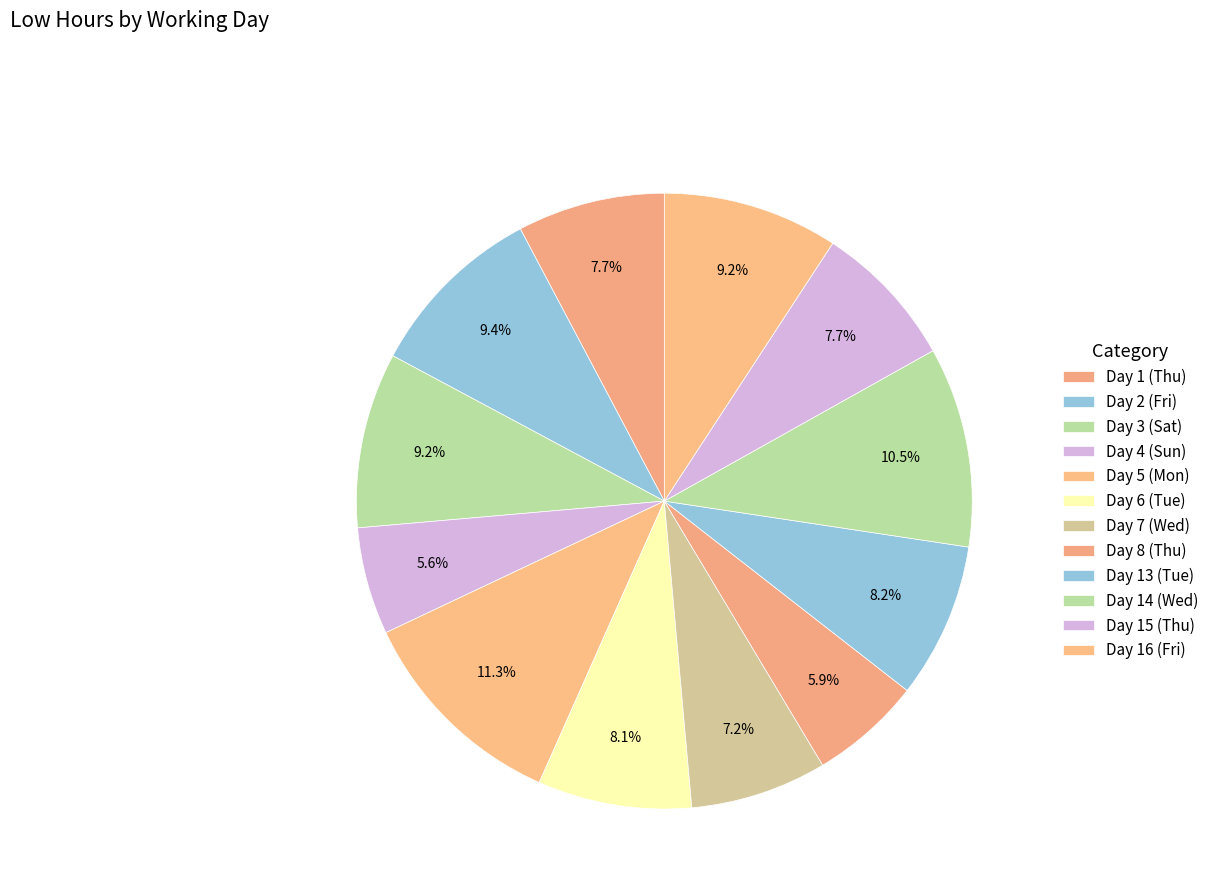

What percentage is the Day 15 (Thu) slice, to the nearest percent?

8%